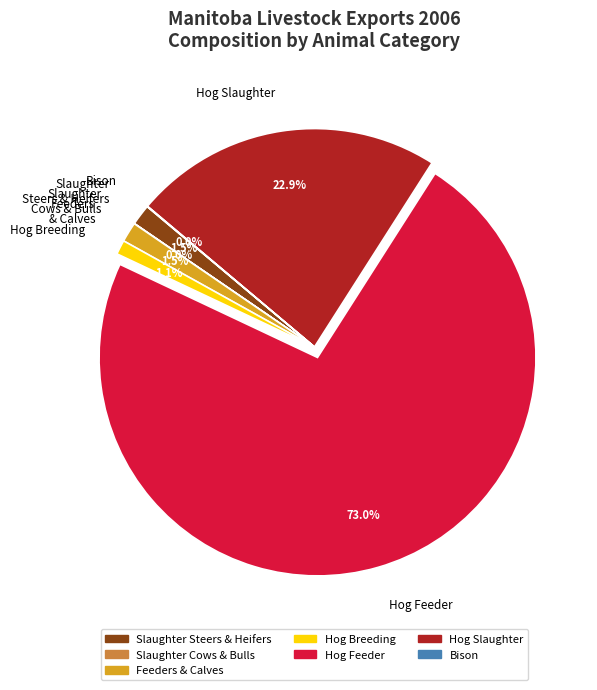

Which slice is the largest?

Hog Feeder